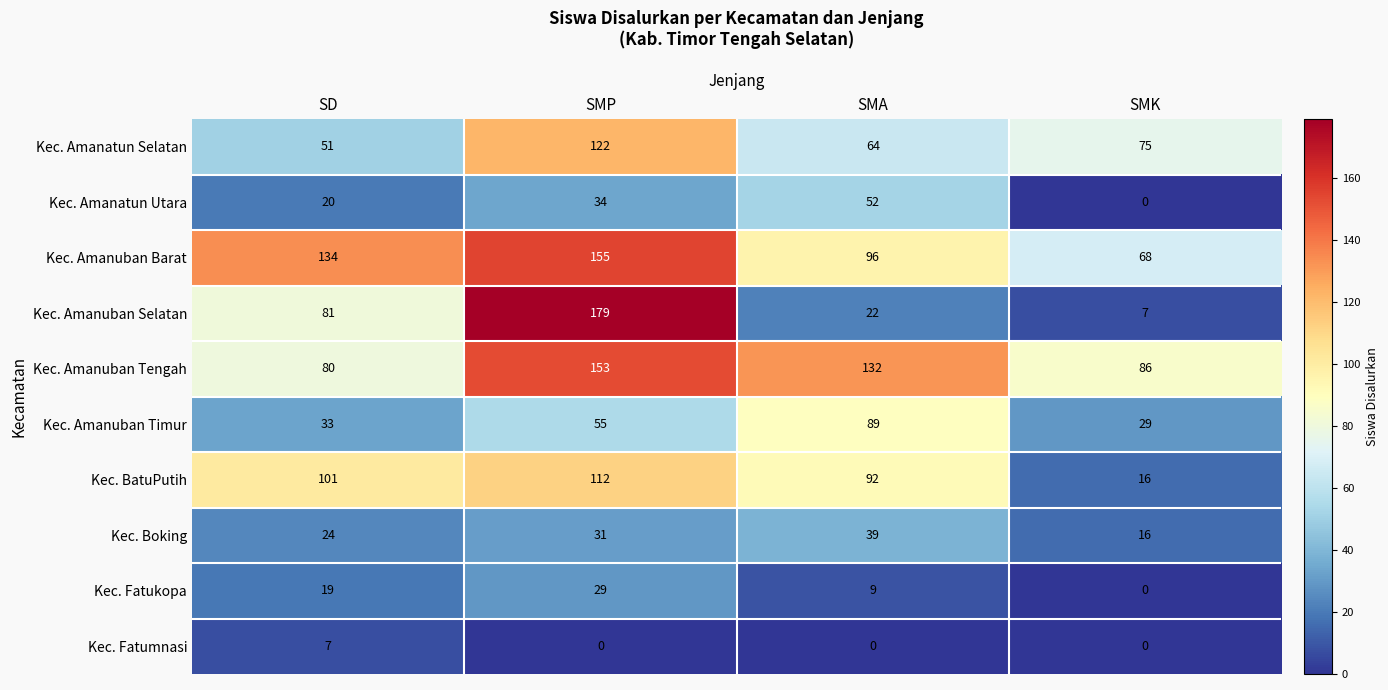

At SMP, list the series in order from largest to smallest.

Kec. Amanuban Selatan, Kec. Amanuban Barat, Kec. Amanuban Tengah, Kec. Amanatun Selatan, Kec. BatuPutih, Kec. Amanuban Timur, Kec. Amanatun Utara, Kec. Boking, Kec. Fatukopa, Kec. Fatumnasi